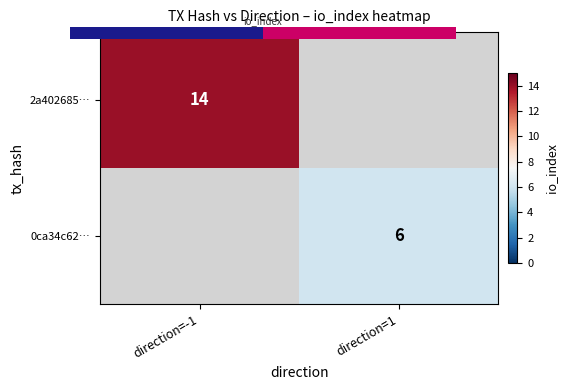

Is it true that 0.0 equals -0.3 at 0.00?

False